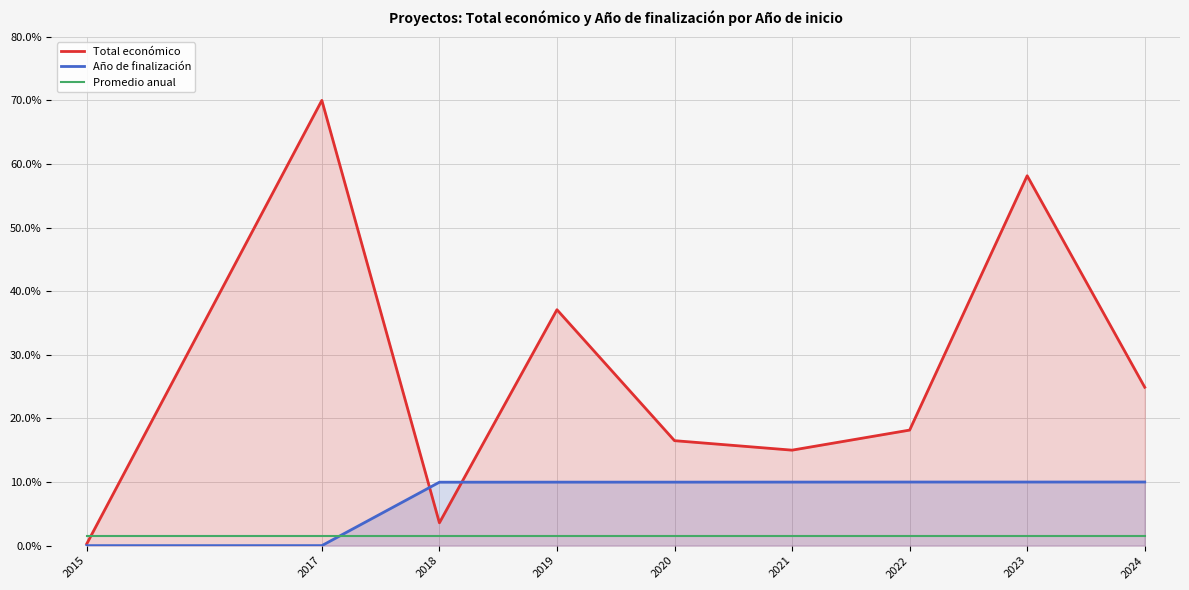

What is the difference between the Año de finalización values at 2017 and 2018?

10.0